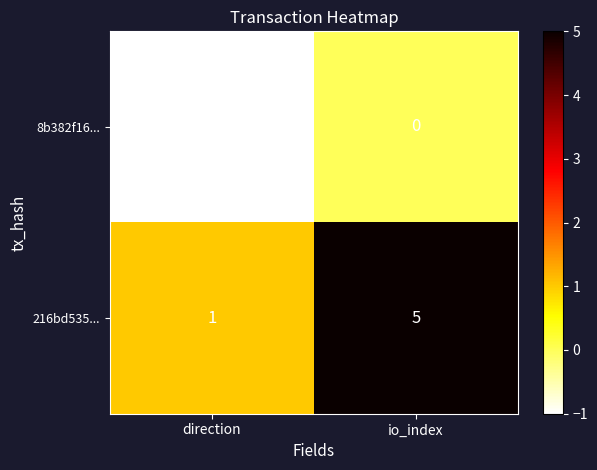

What is the average value of the 216bd535... series?

3